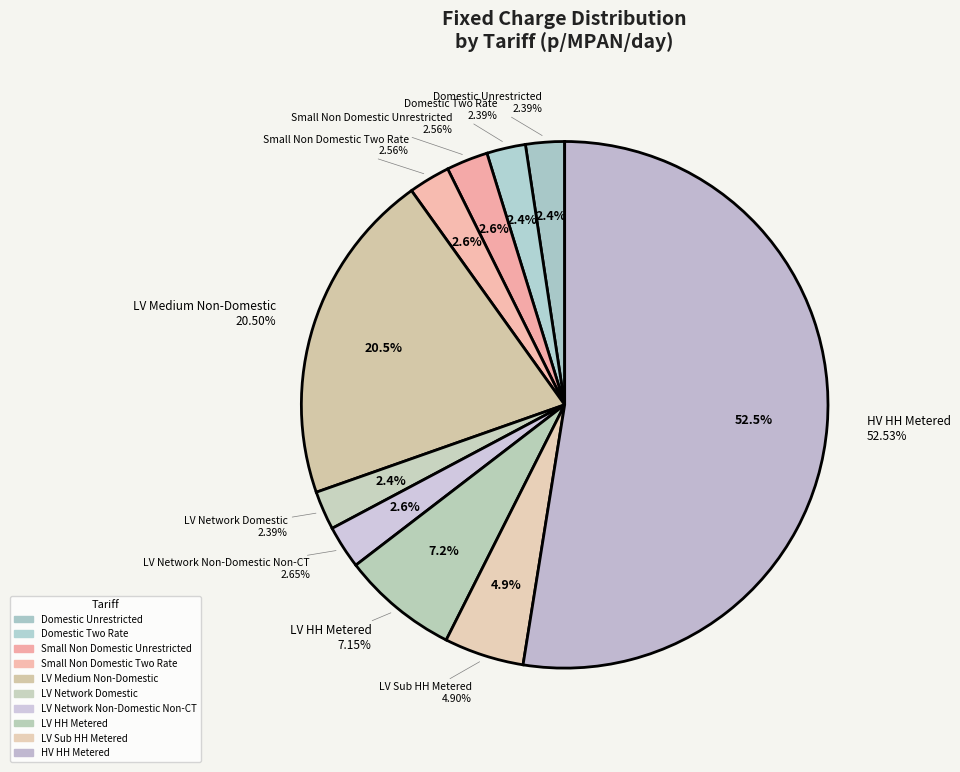

To the nearest percent, what is the difference between the Domestic Two Rate and HV HH Metered slice percentages?

50%